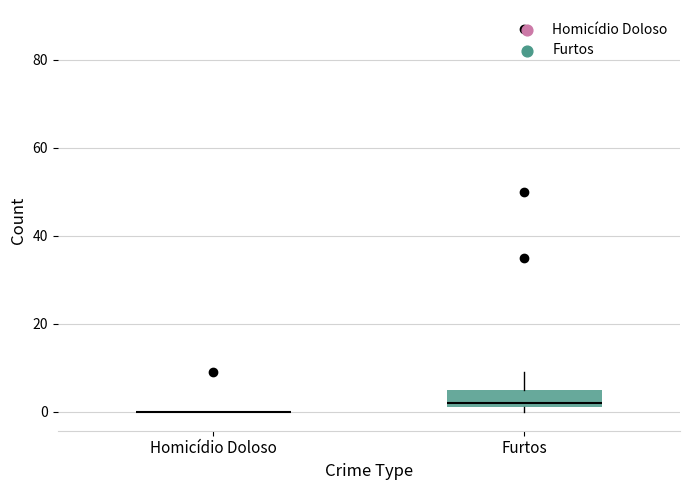

Reading left to right, transcribe this box plot: for each box, give where its median line is, the range the box spans, and where its two whiskers end, as read against the y-axis. The values are not printed on the chart, so give them approximately, as read against the axis.

Homicídio Doloso: box collapsed to a line at 0, whiskers 0 to 0
Furtos: median 2 (just above the box's lower edge), box 2 to 6, whiskers 0 to 10